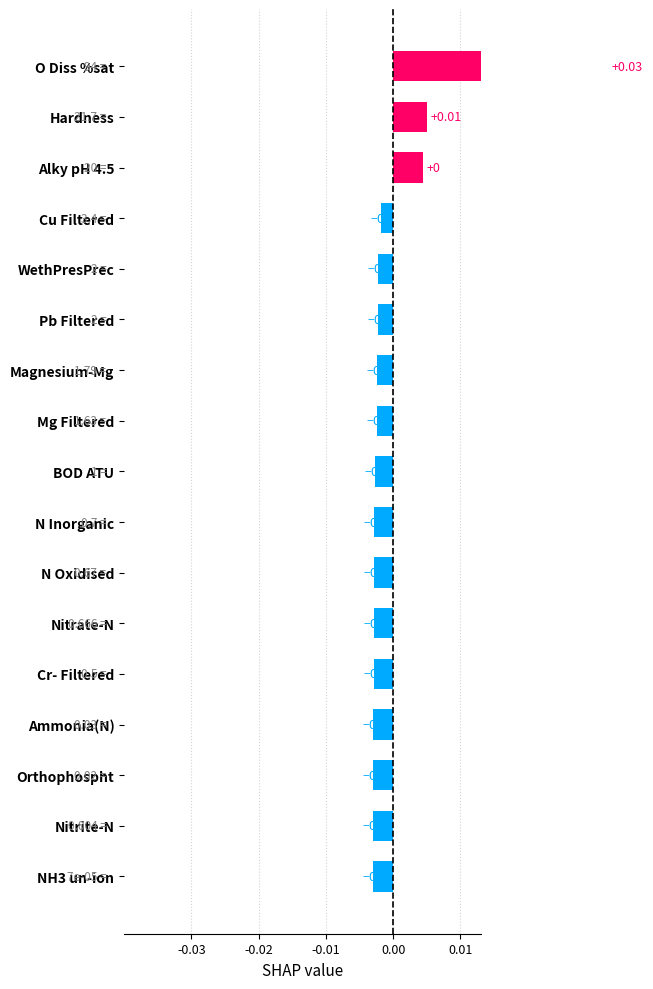

Count the number of categories in the chart.

17